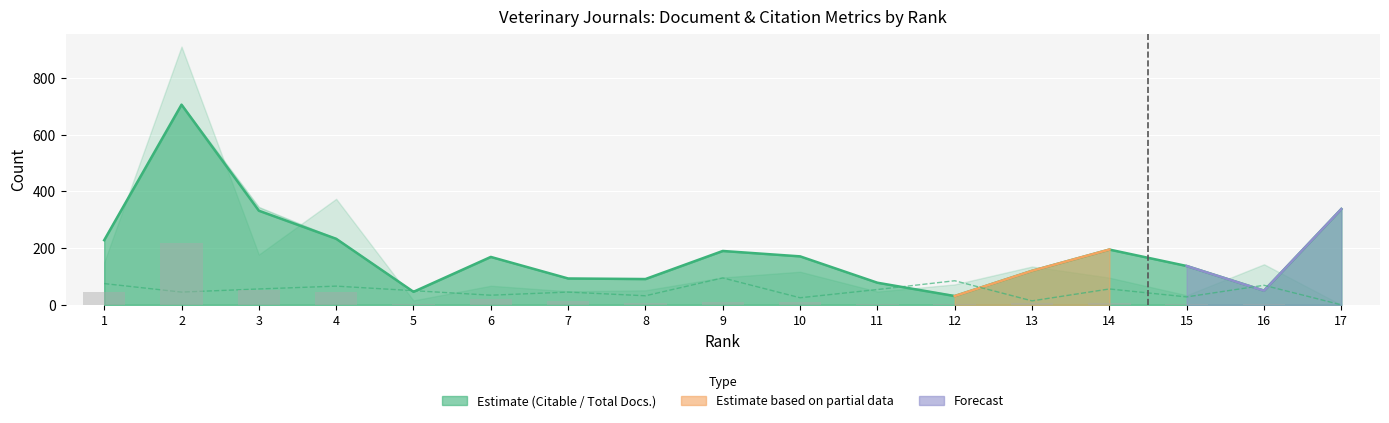

What is the value of the Total Cites (3years) bar at the 15th from the left?

1.6